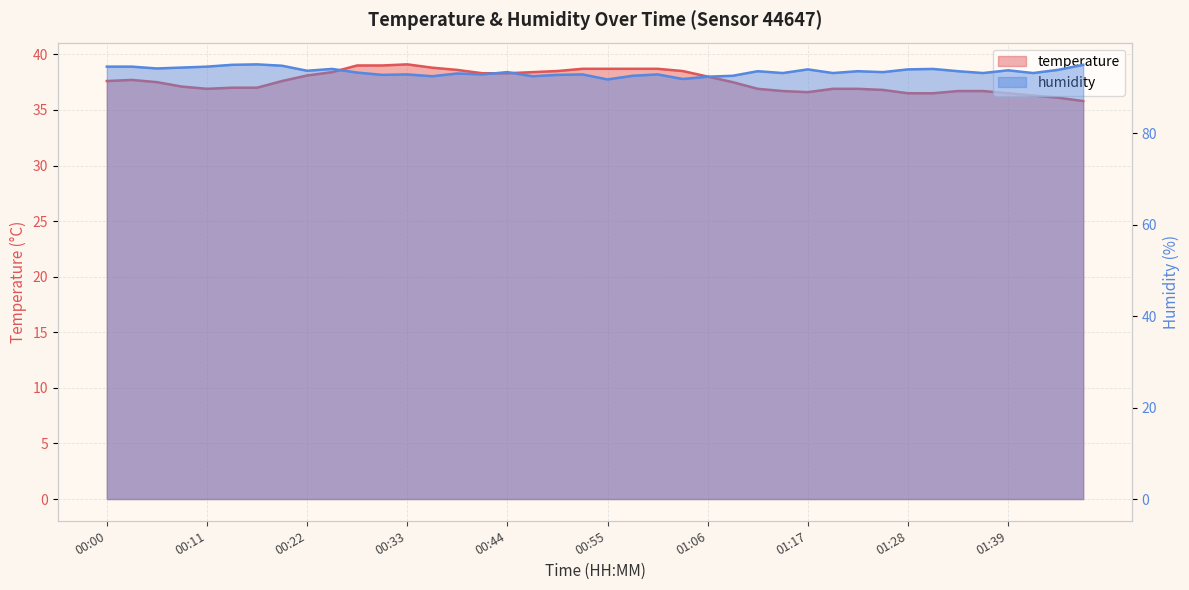

At how many categories does at least one series exceed 49?

40